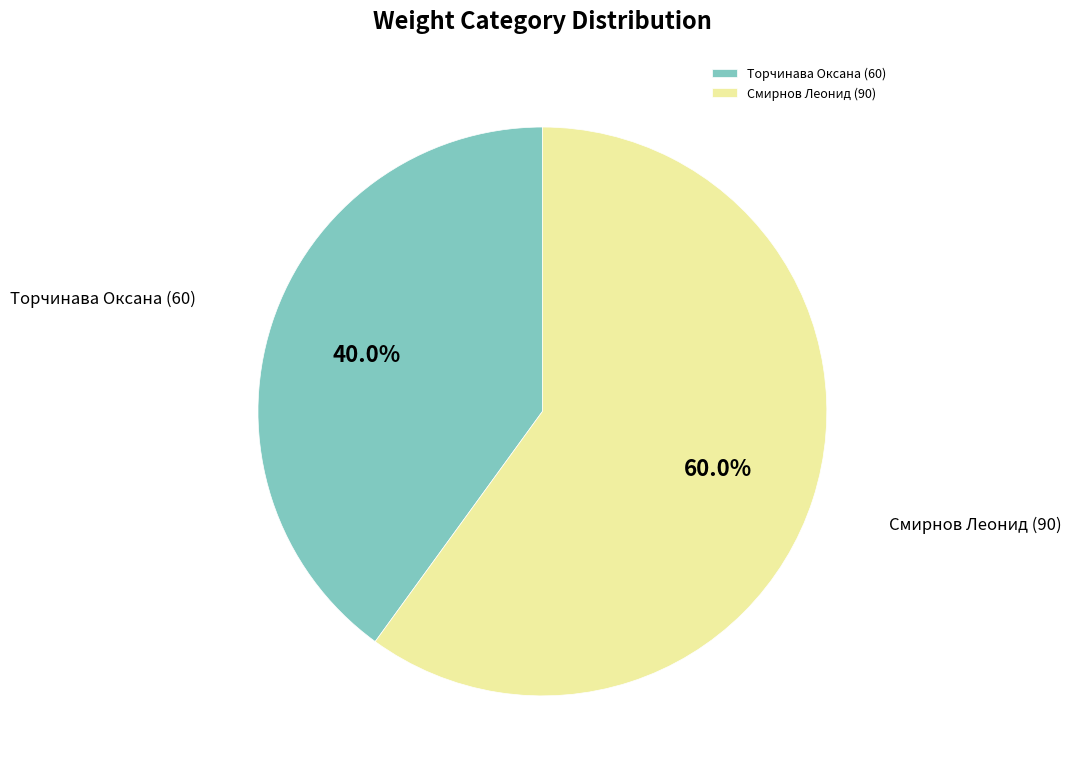

Is there any slice that represents more than half of the pie?

Yes